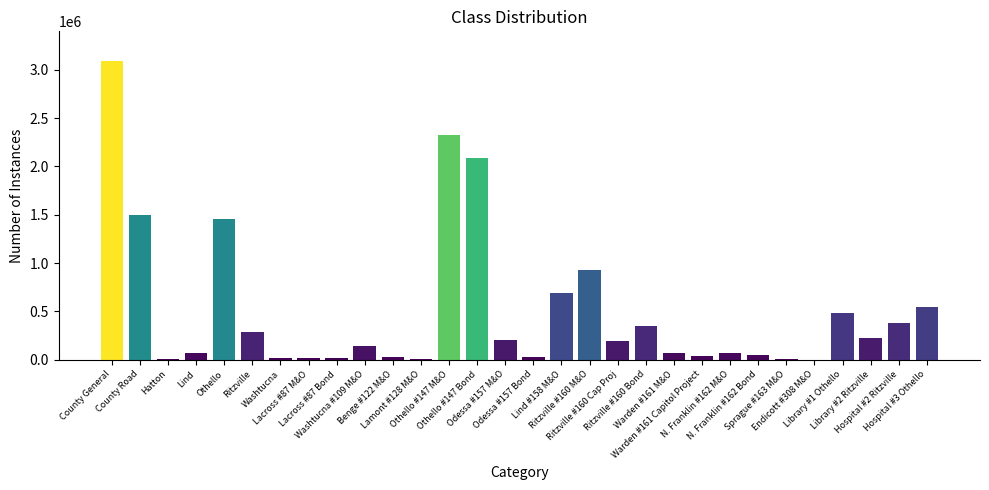

What is the sum of all values?

15305689